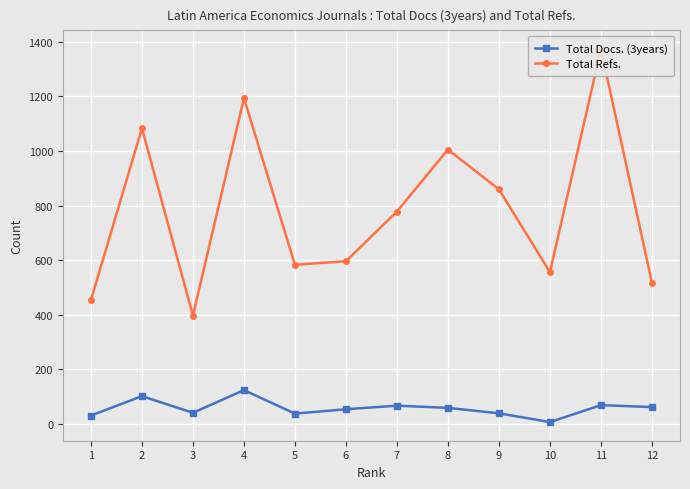

What is the total value across all series at 11?

1442